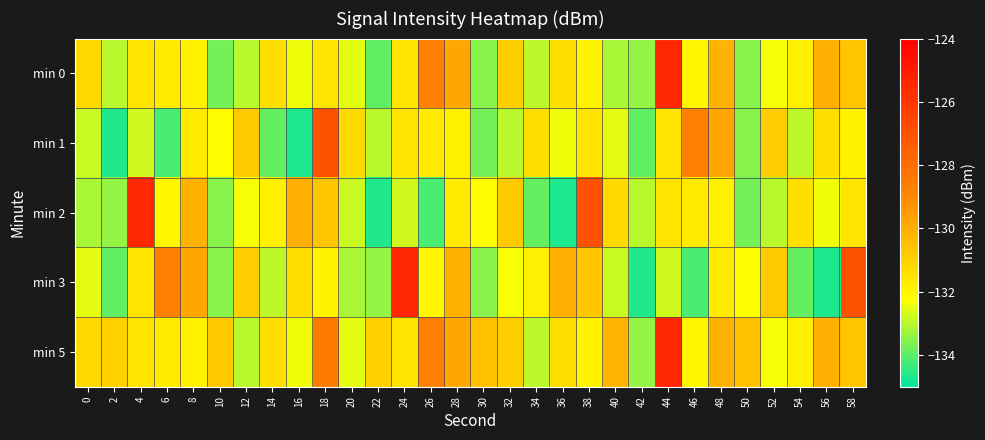

At how many categories does at least one series exceed -131?

24